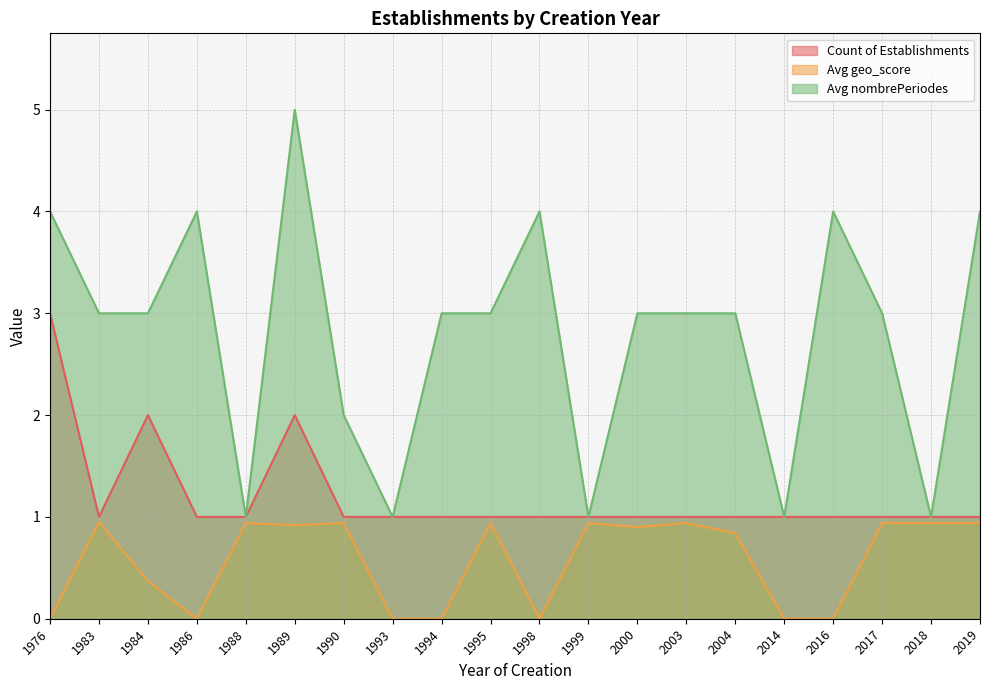

Reading right to left, extract all data points from this chart.

Count of Establishments: 1.0	1.0	1.0	1.0	1.0	1.0	1.0	1.0	1.0	1.0	1.0	1.0	1.0	1.0	2.0	1.0	1.0	2.0	1.0	3.0
Avg geo_score: 0.9	0.9	0.9	0.0	0.0	0.8	0.9	0.9	0.9	0.0	0.9	0.0	0.0	0.9	0.9	0.9	0.0	0.4	0.9	0.0
Avg nombrePeriodes: 4.0	1.0	3.0	4.0	1.0	3.0	3.0	3.0	1.0	4.0	3.0	3.0	1.0	2.0	5.0	1.0	4.0	3.0	3.0	4.0